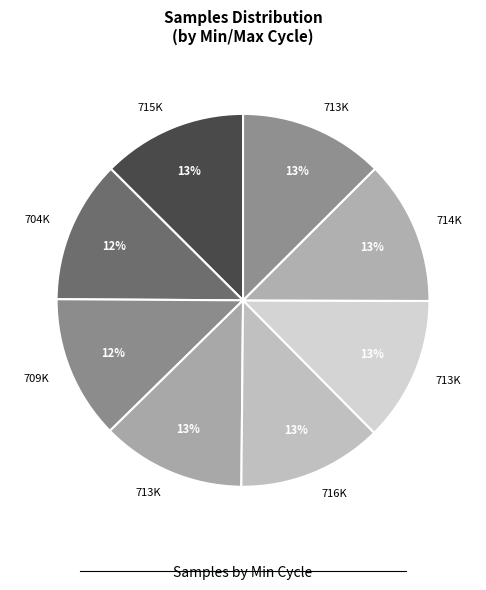

Count the number of slices in the pie.

8